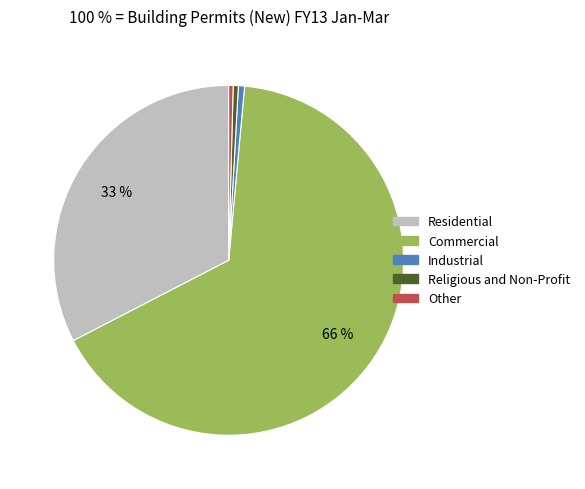

Is there any slice that represents more than half of the pie?

Yes